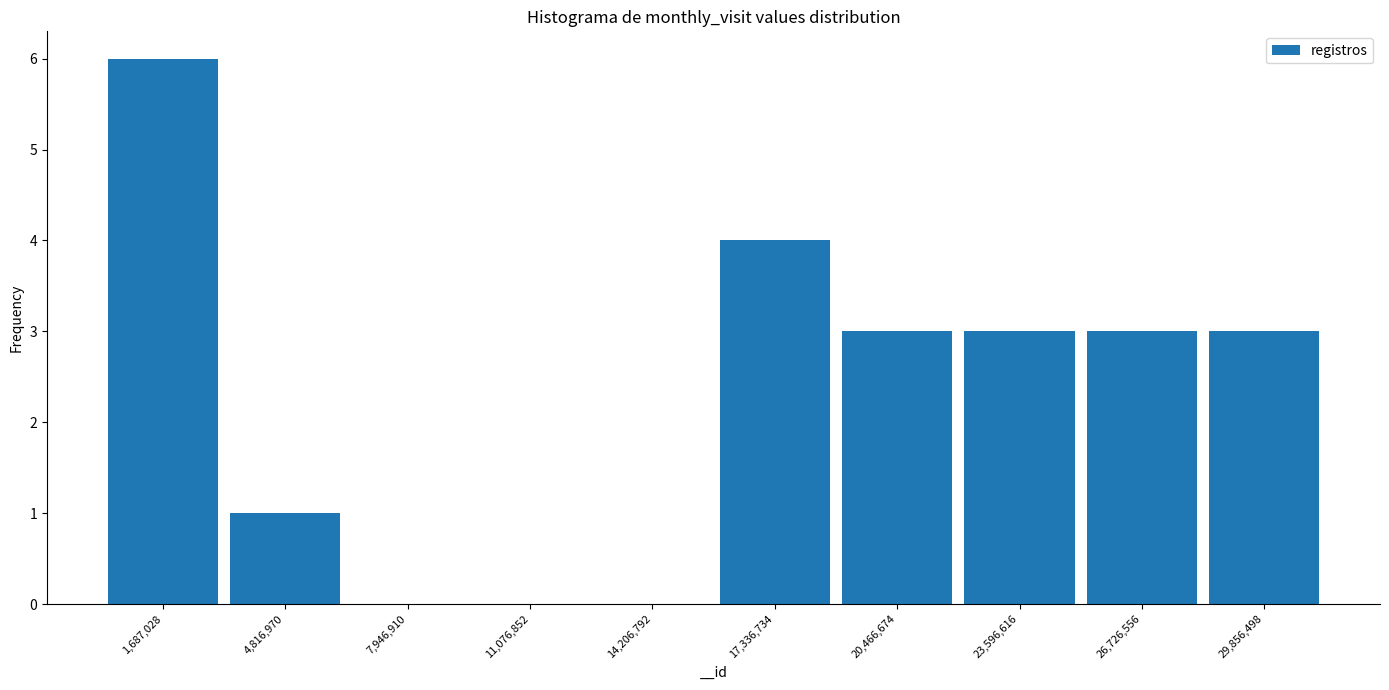

Reading left to right, transcribe this chart: for each bar, give the range it covers on the x-axis and its height. Neither the bar edges nor the heights are printed on the chart, so give them approximately, as read against the axes.

0 to 3500000: 6
3500000 to 6500000: 1
6500000 to 9500000: 0
9500000 to 12500000: 0
12500000 to 16000000: 0
16000000 to 19000000: 4
19000000 to 22000000: 3
22000000 to 25000000: 3
25000000 to 28500000: 3
28500000 to 31500000: 3